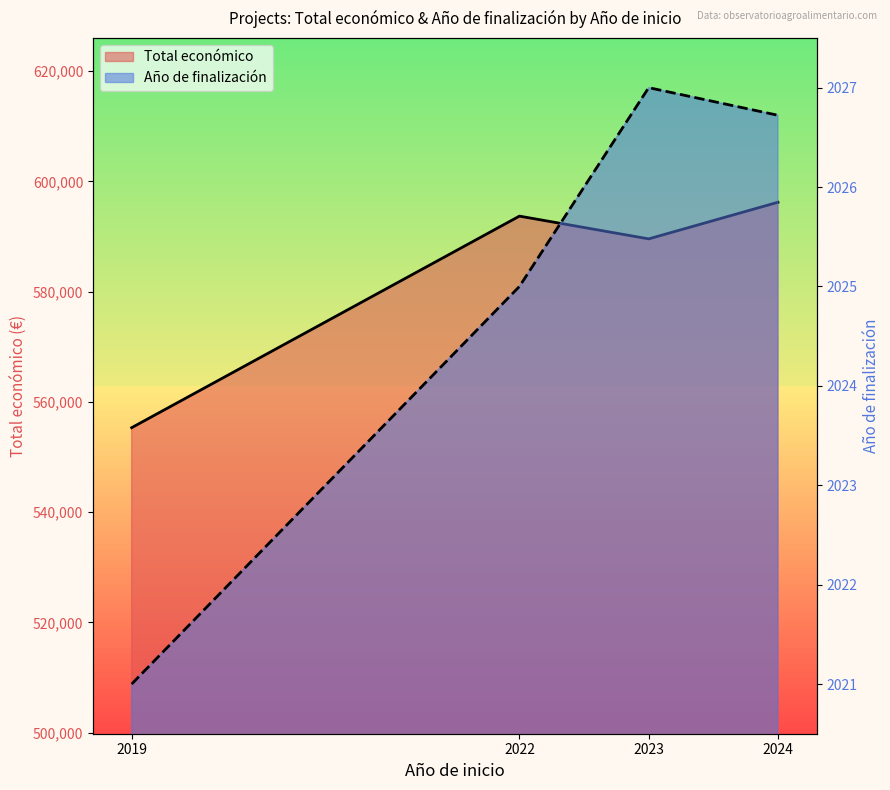

True or false: Año de finalización (line) has a value of 2026.7 at 2024.

True